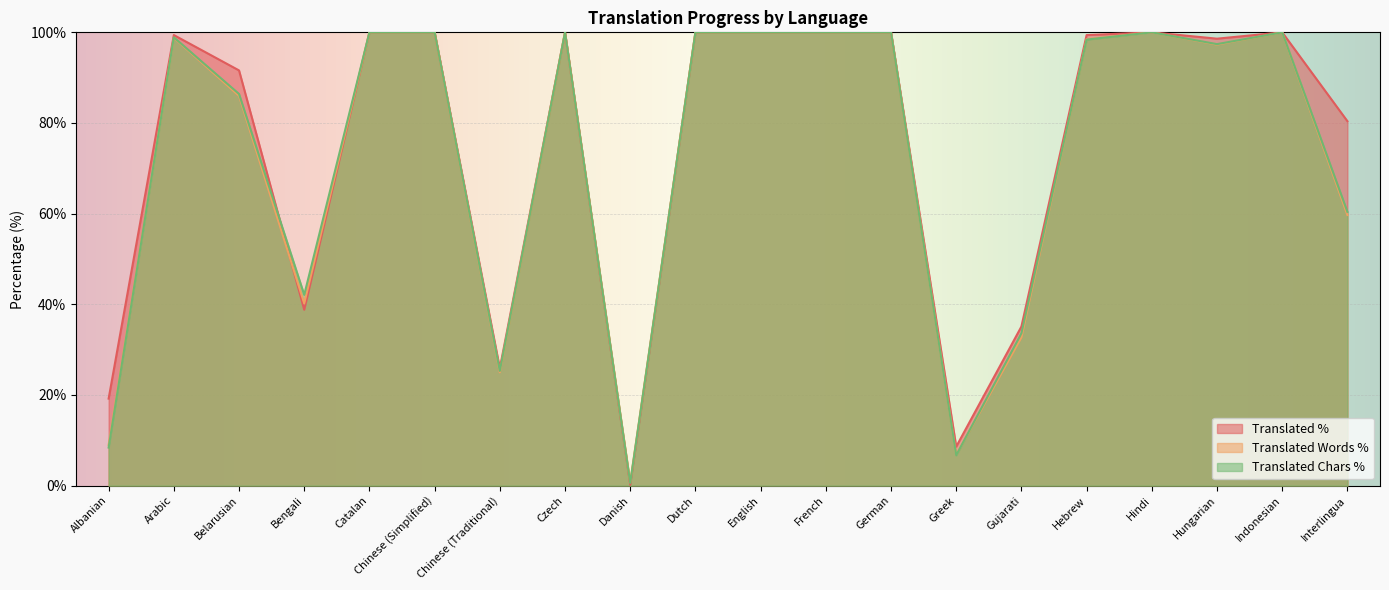

At which category is the sum across all series the highest?

Catalan